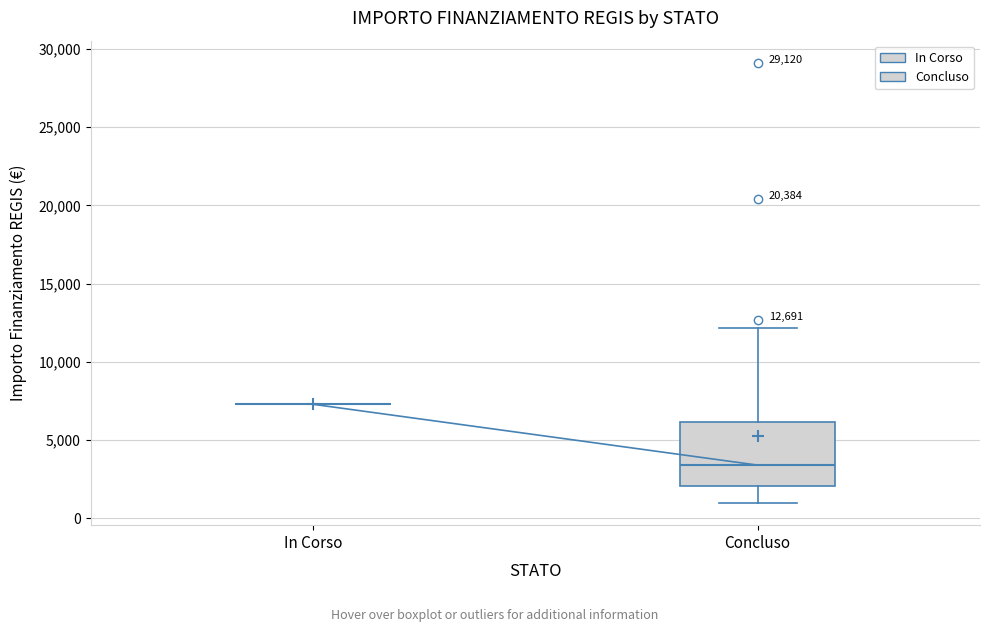

Which box is the tallest, from its lower edge to its upper edge?

Concluso